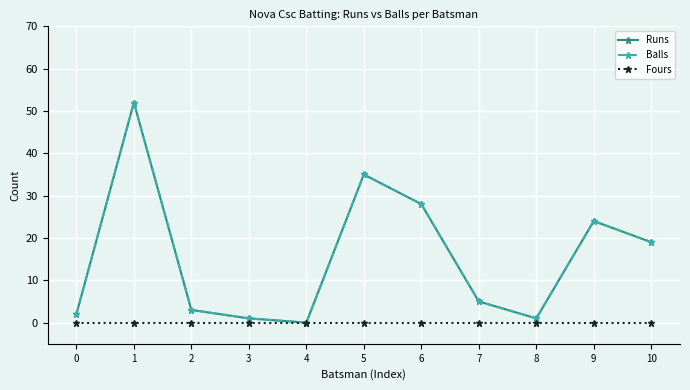

What is the difference between the second highest and second lowest values in the Balls series?

34